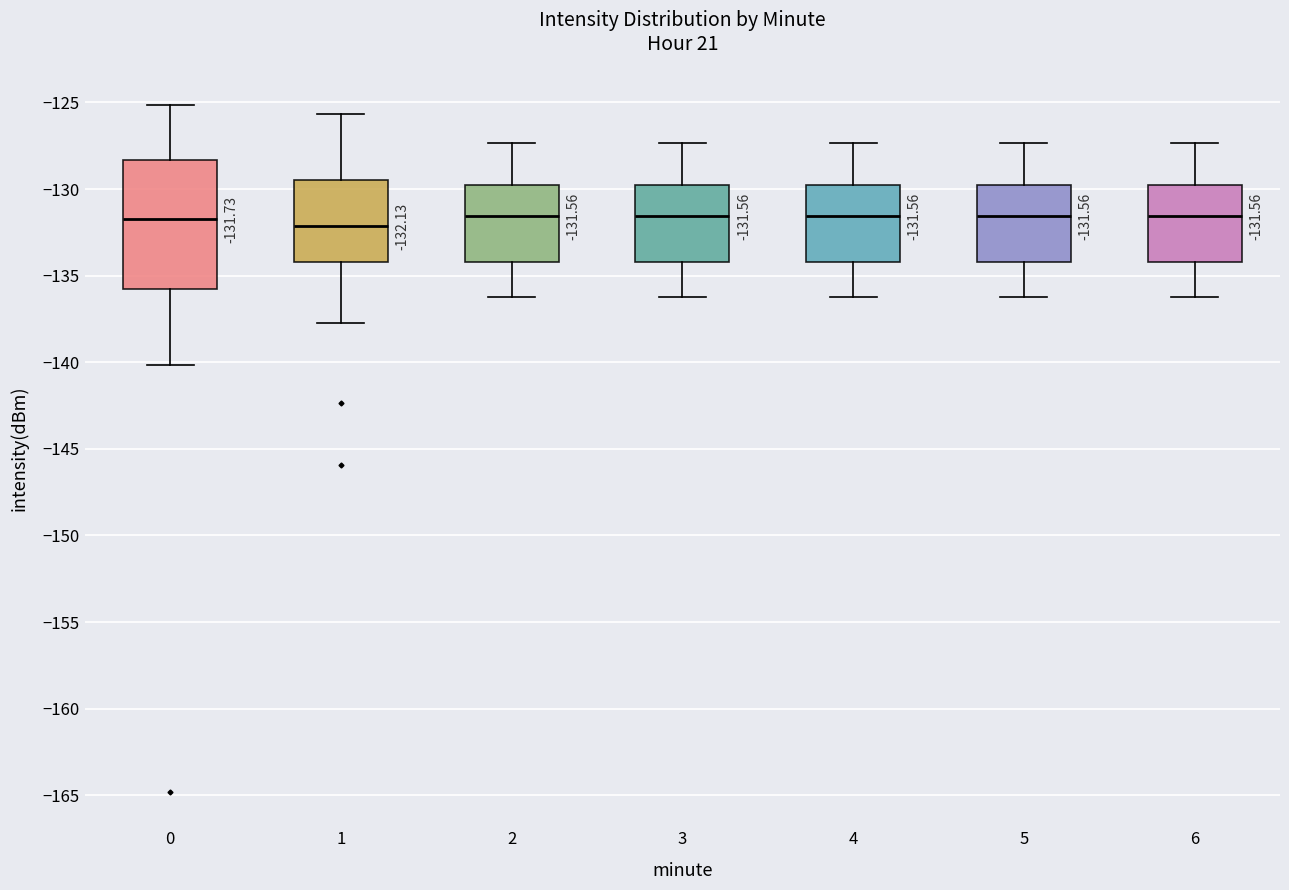

Comparing the boxes themselves (not the whiskers), which one is the tallest?

0